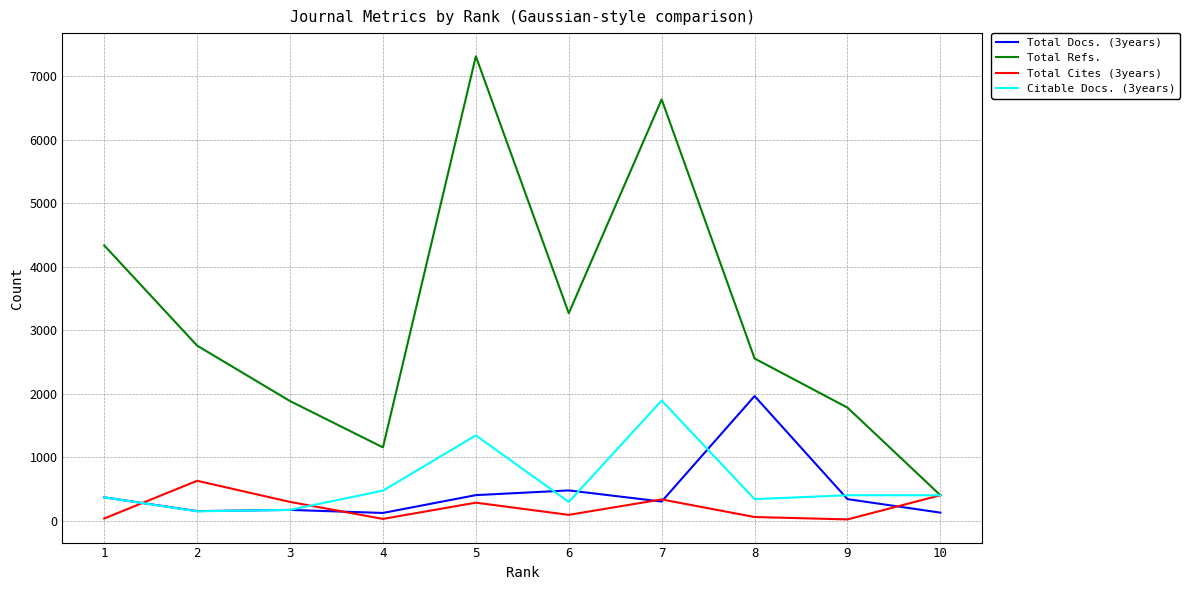

Rank the series by their maximum value, from highest to lowest.

Total Refs., Total Docs. (3years), Citable Docs. (3years), Total Cites (3years)